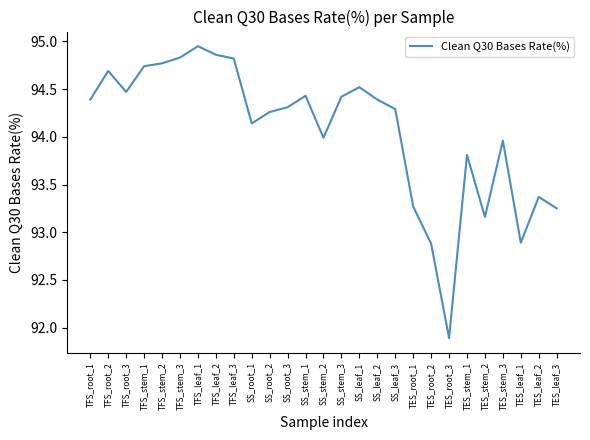

What is the difference between the values at TFS_leaf_2 and SS_stem_3?

0.4